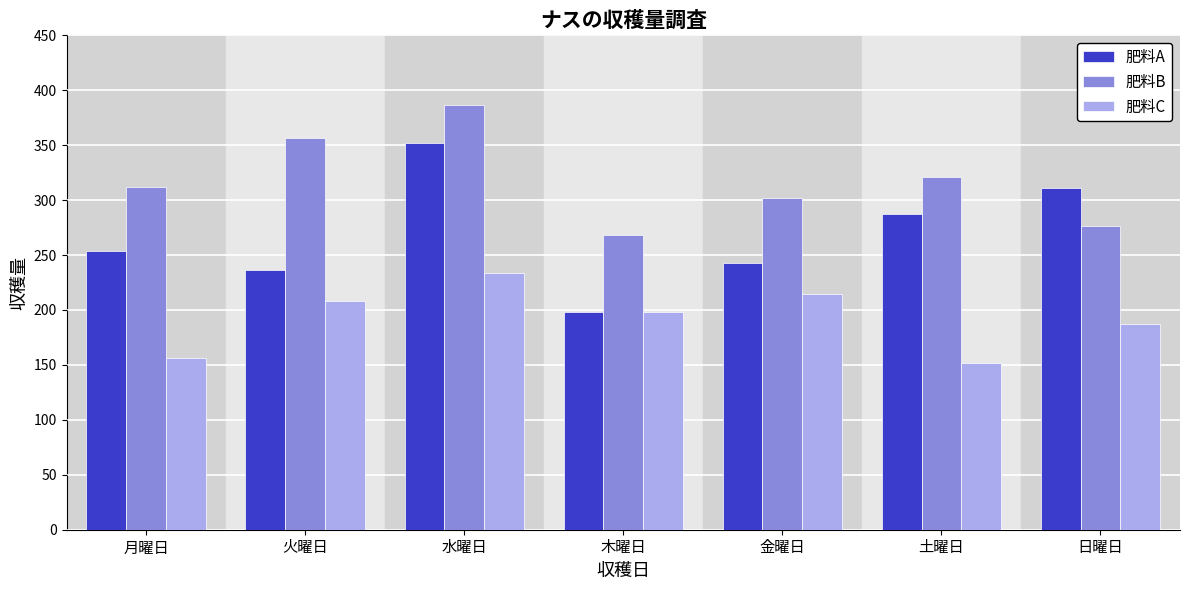

Which series has the largest range (max minus min)?

肥料A